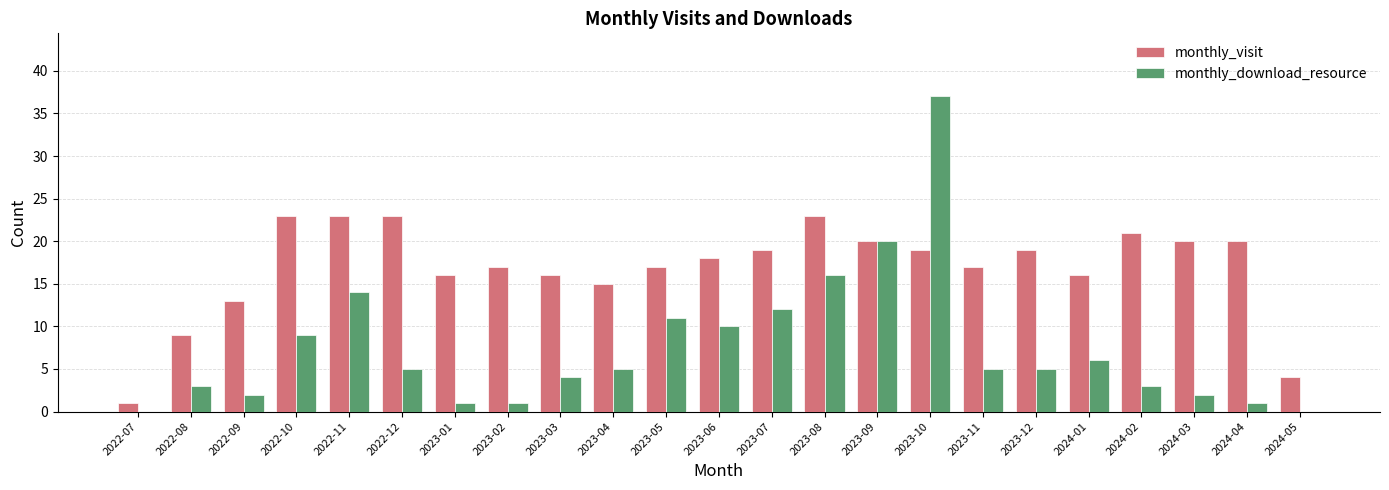

Count the number of categories in the chart.

23